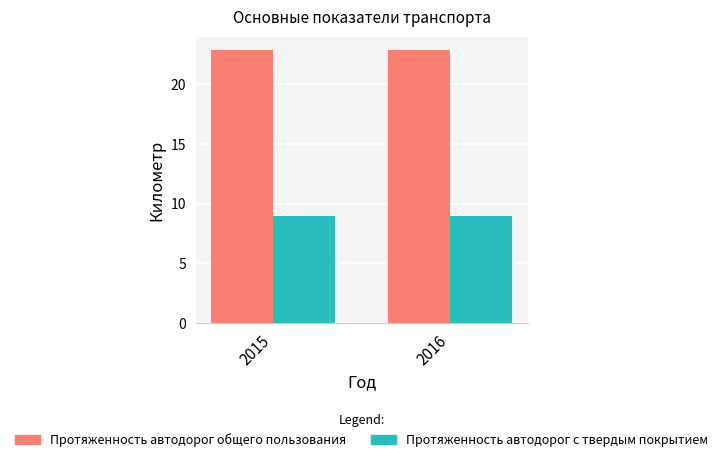

Reading left to right, list all the values displayed in this chart.

Протяженность автодорог общего пользования: 2015=22.9	2016=22.9
Протяженность автодорог с твердым покрытием: 2015=9.0	2016=9.0